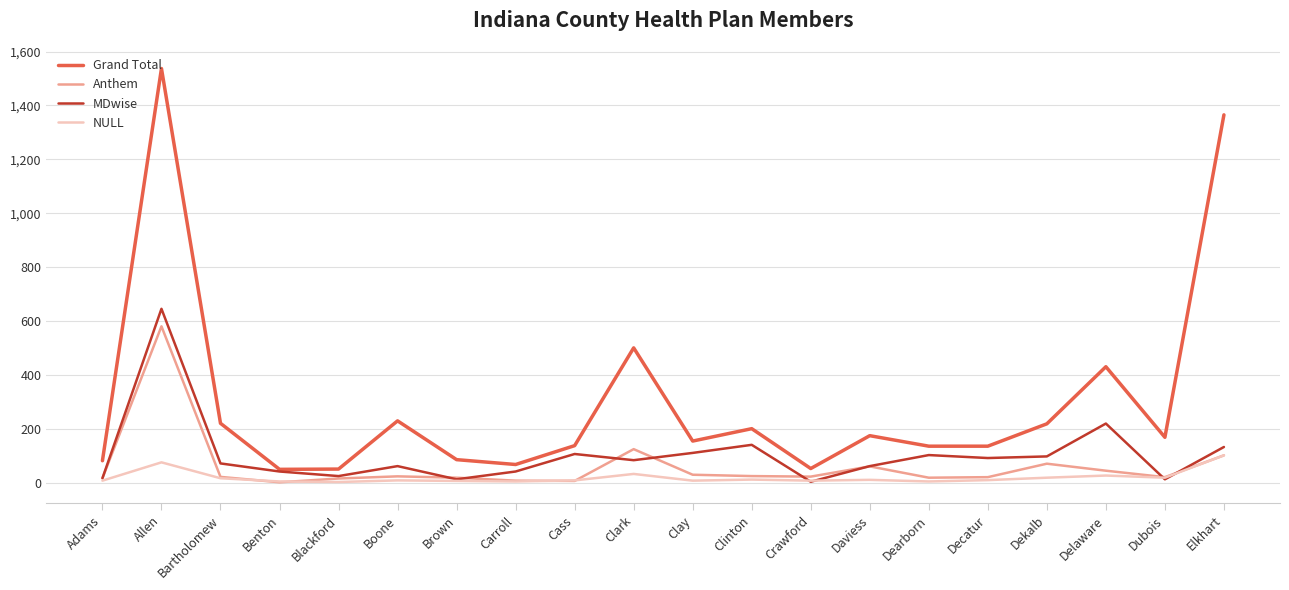

True or false: Anthem and MDwise intersect in this chart.

True